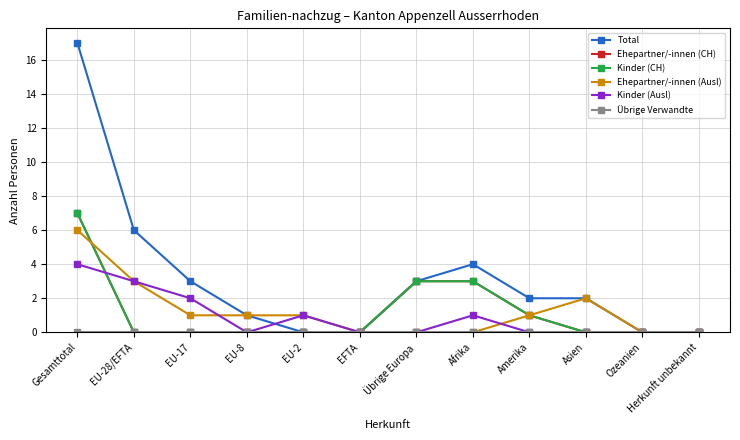

Reading left to right, extract all data points from this chart.

Total: Gesamttotal=17	EU-28/EFTA=6	EU-17=3	EU-8=1	EU-2=0	EFTA=0	Übrige Europa=3	Afrika=4	Amerika=2	Asien=2	Ozeanien=0	Herkunft unbekannt=0
Ehepartner/-innen (CH): Gesamttotal=7	EU-28/EFTA=0	EU-17=0	EU-8=0	EU-2=0	EFTA=0	Übrige Europa=3	Afrika=3	Amerika=1	Asien=0	Ozeanien=0	Herkunft unbekannt=0
Kinder (CH): Gesamttotal=7	EU-28/EFTA=0	EU-17=0	EU-8=0	EU-2=0	EFTA=0	Übrige Europa=3	Afrika=3	Amerika=1	Asien=0	Ozeanien=0	Herkunft unbekannt=0
Ehepartner/-innen (Ausl): Gesamttotal=6	EU-28/EFTA=3	EU-17=1	EU-8=1	EU-2=1	EFTA=0	Übrige Europa=0	Afrika=0	Amerika=1	Asien=2	Ozeanien=0	Herkunft unbekannt=0
Kinder (Ausl): Gesamttotal=4	EU-28/EFTA=3	EU-17=2	EU-8=0	EU-2=1	EFTA=0	Übrige Europa=0	Afrika=1	Amerika=0	Asien=0	Ozeanien=0	Herkunft unbekannt=0
Übrige Verwandte: Gesamttotal=0	EU-28/EFTA=0	EU-17=0	EU-8=0	EU-2=0	EFTA=0	Übrige Europa=0	Afrika=0	Amerika=0	Asien=0	Ozeanien=0	Herkunft unbekannt=0